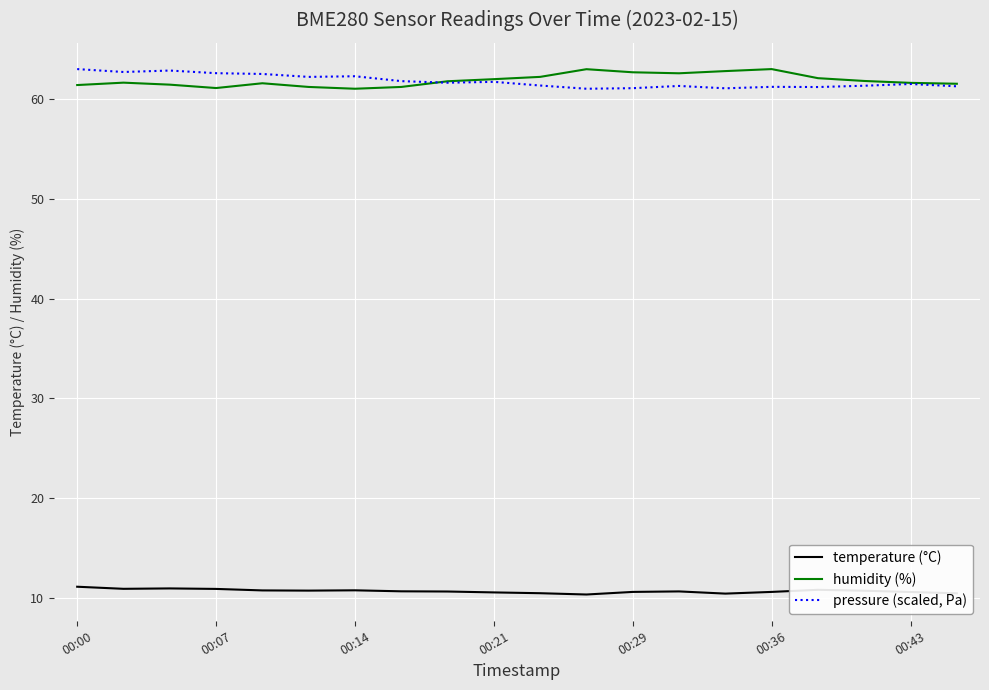

What is the highest value of the humidity (%) series?

63.0